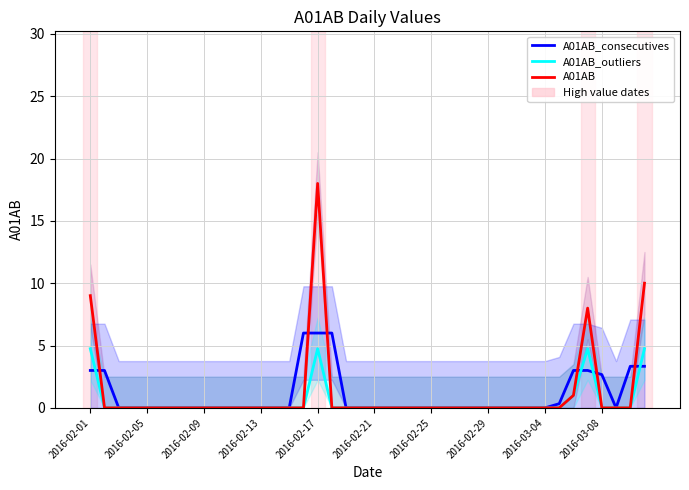

True or false: A01AB and A01AB_outliers cross at least once.

False